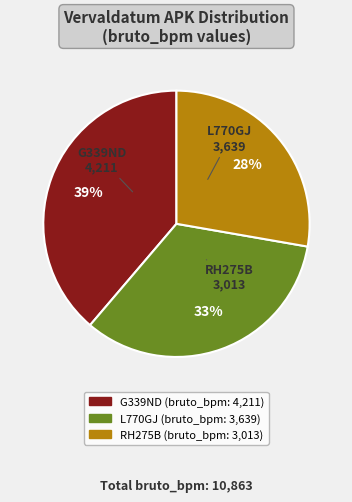

To the nearest percent, what is the difference between the largest and smallest slice percentages?

11%